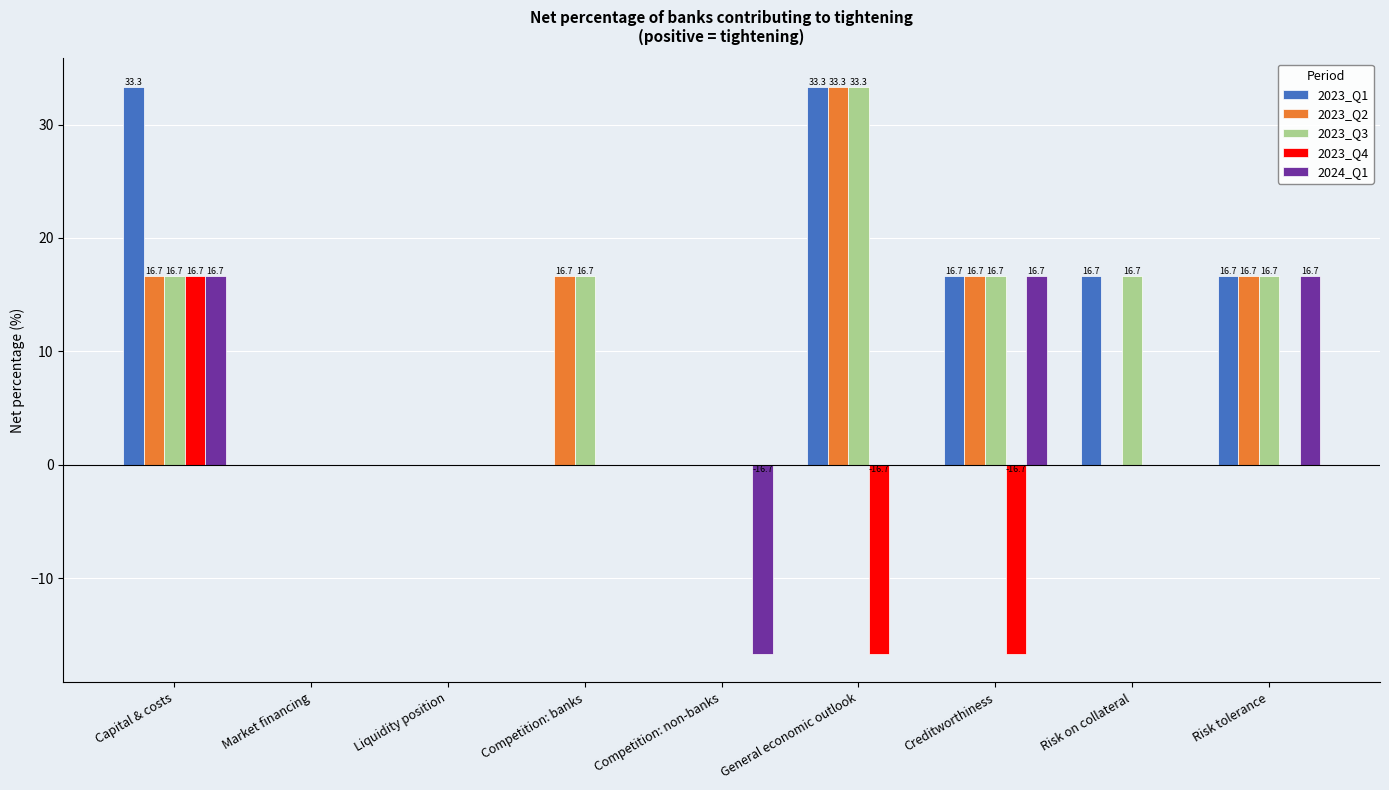

What is the maximum value shown in the chart?

33.3